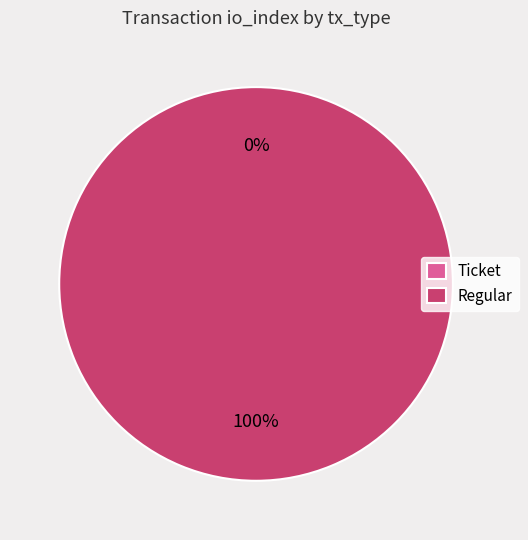

Combined, do Regular and Ticket account for over 50%?

Yes